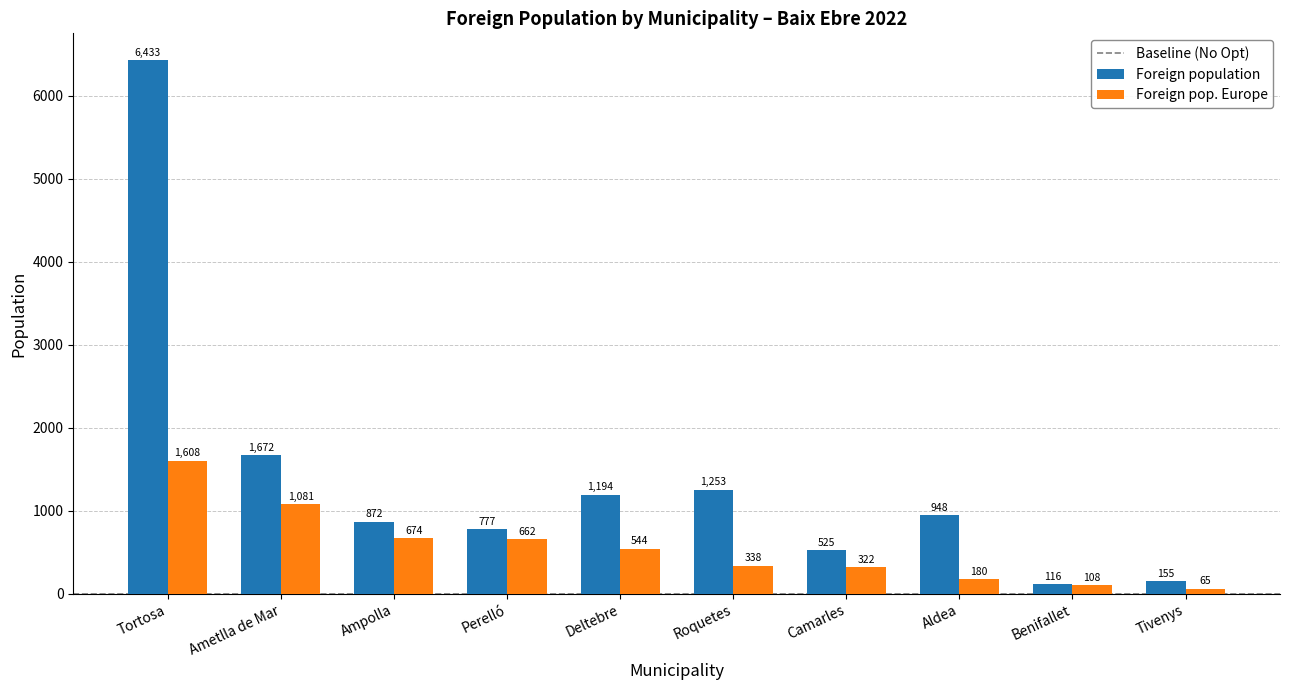

What is the difference between the maximum and minimum values in the Foreign pop. Europe series?

1543